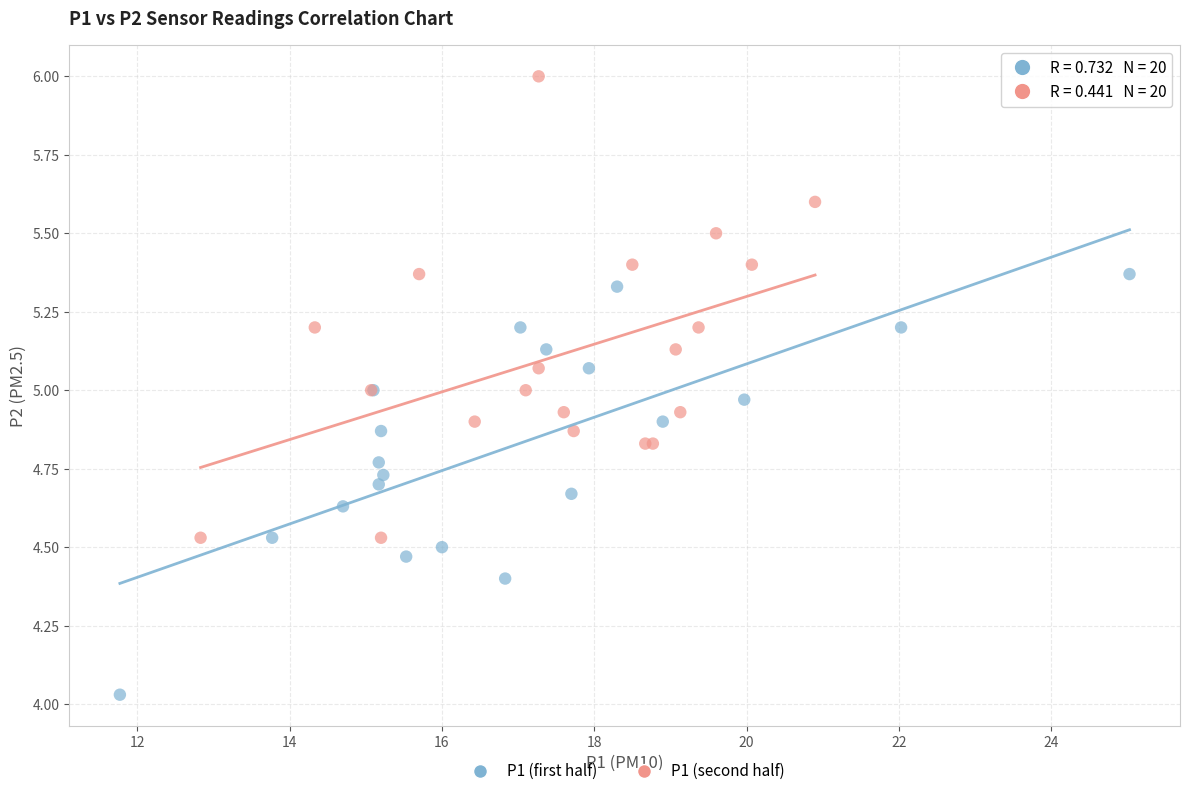

Which series has the widest spread of Y values?

P1 (second half)